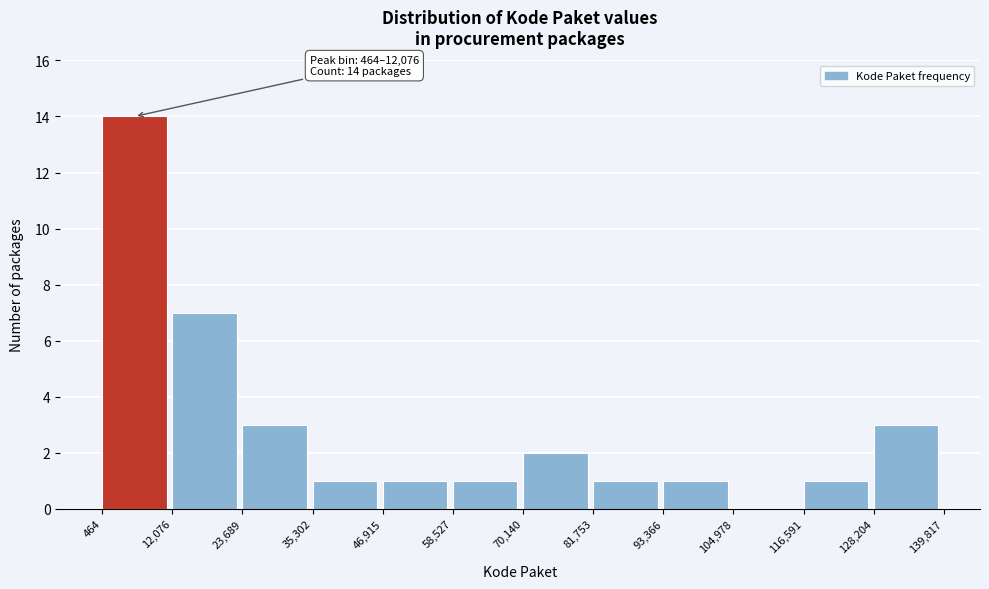

Which range on the x-axis has the tallest bar?

464 to 12,076